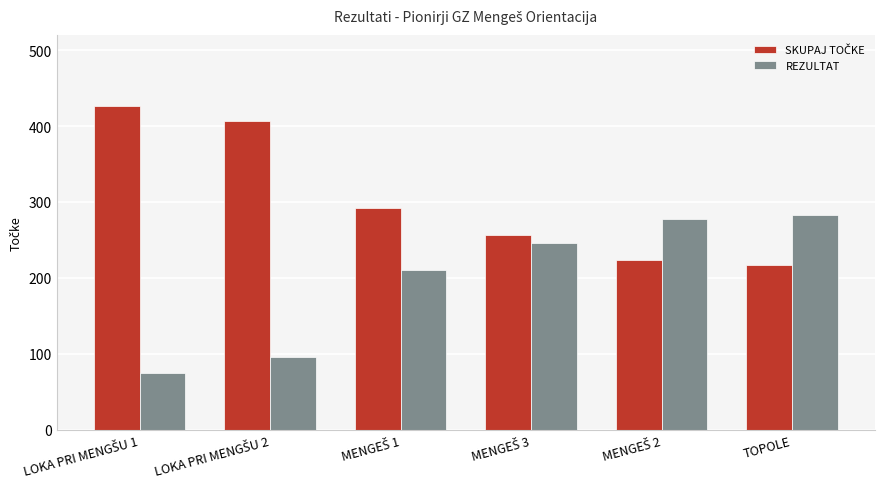

What is the difference between the maximum and second lowest values in the REZULTAT series?

187.2